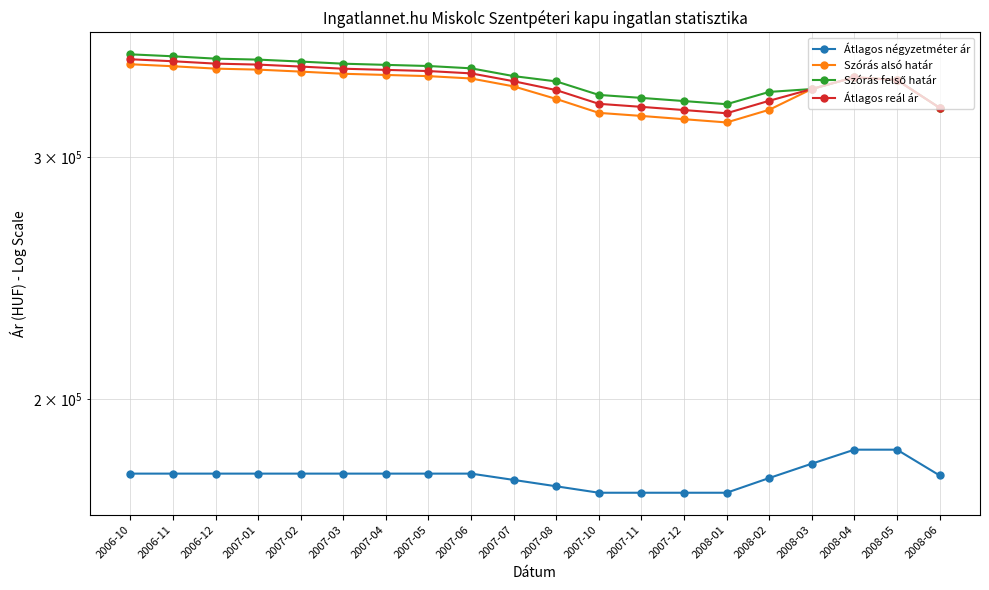

What is the label of the 14th point from the left?

2007-12